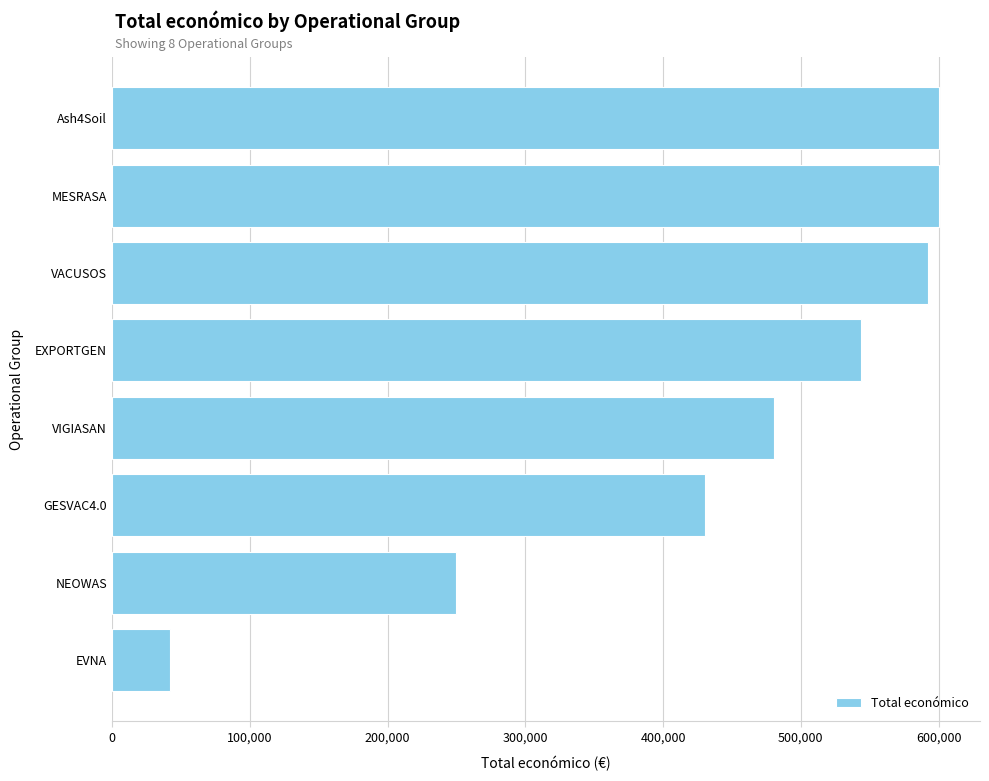

Which label corresponds to the smallest value in the chart?

EVNA